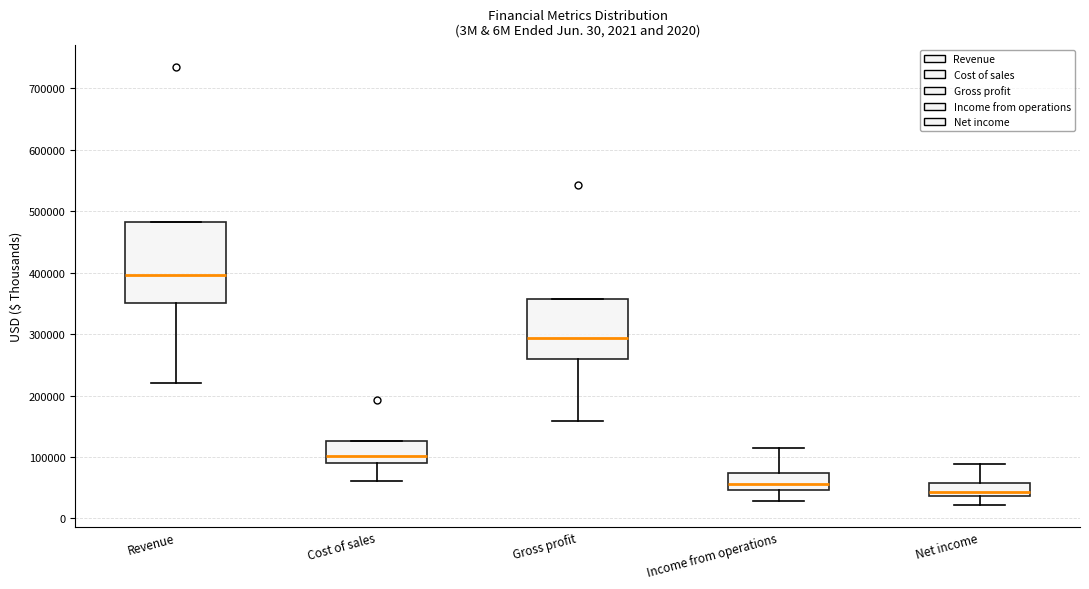

Comparing the boxes themselves (not the whiskers), which one is the tallest?

Revenue